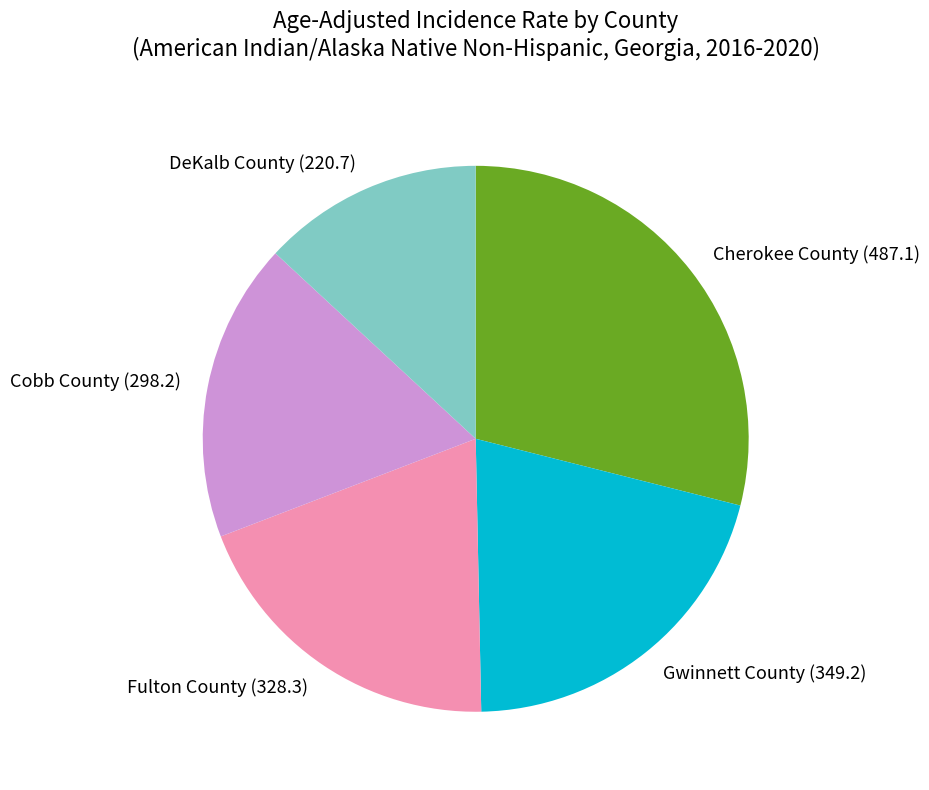

Is there a majority slice in this chart?

No